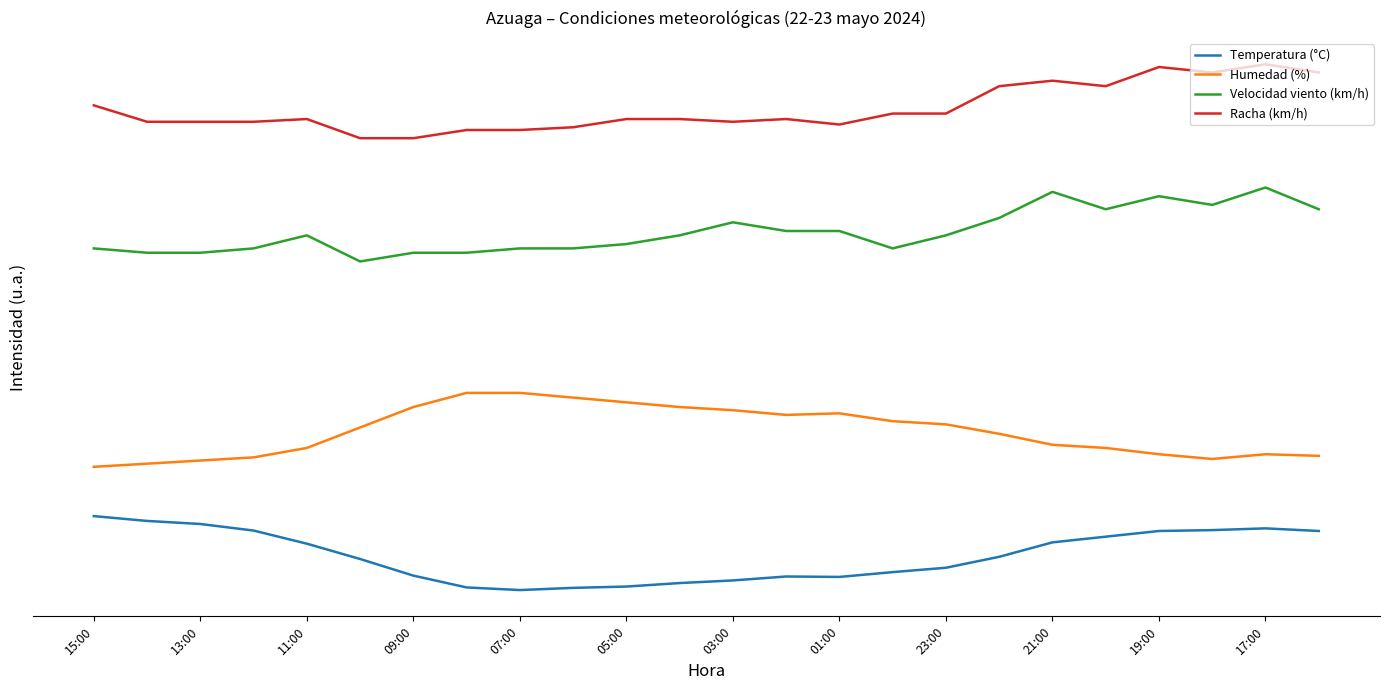

Is this an area chart (filled region under the line)?

No